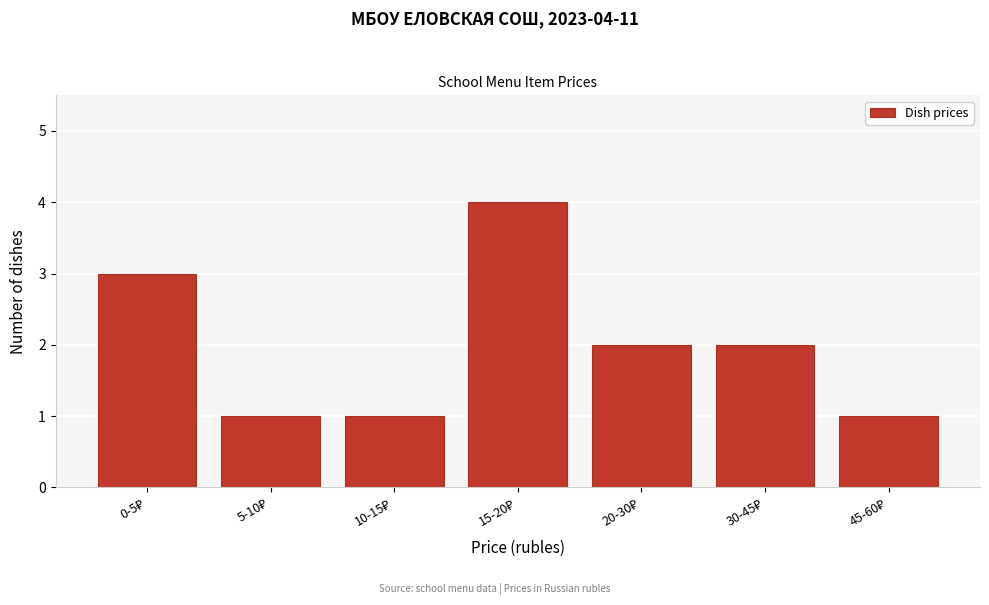

Reading right to left, what are all the values shown in this chart?

1	2	2	4	1	1	3